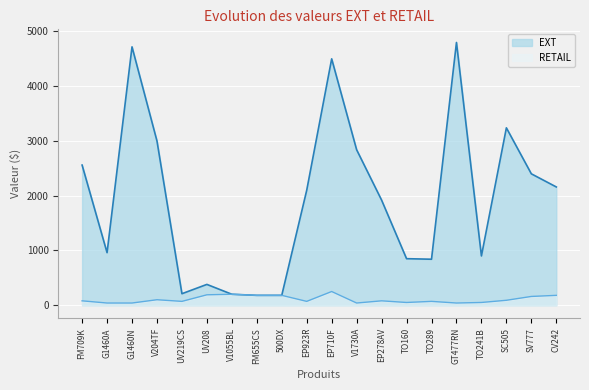

How many interior local peaks does the EXT series have?

5